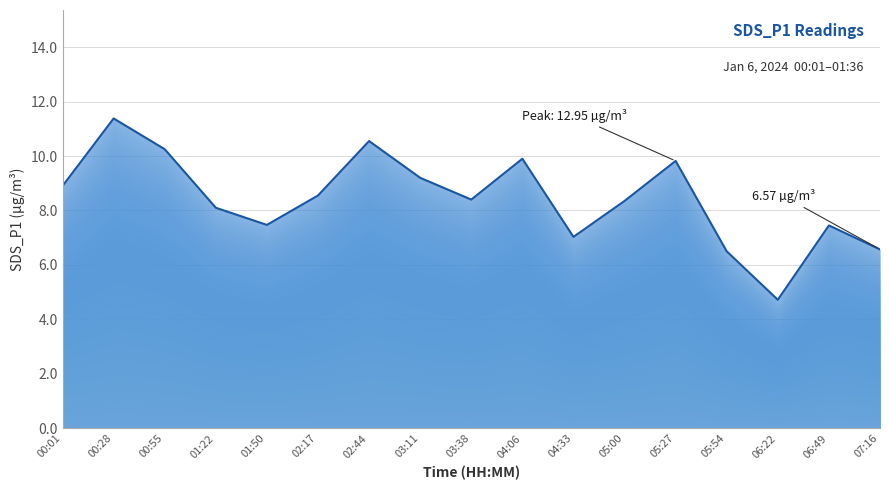

What is the minimum value shown in the chart?

4.7